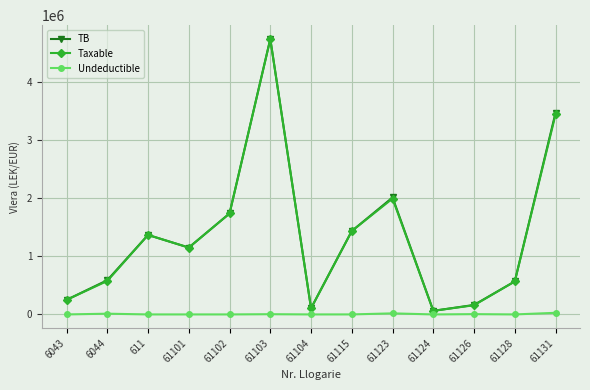

Is the value of Undeductible at 61101 greater than the value of Taxable at 61124?

No